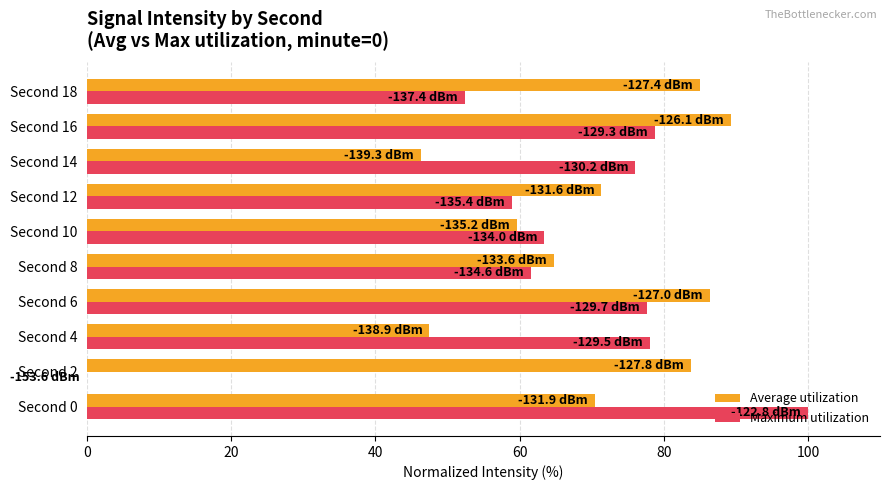

At which label is Average utilization closest to 67?

Second 8